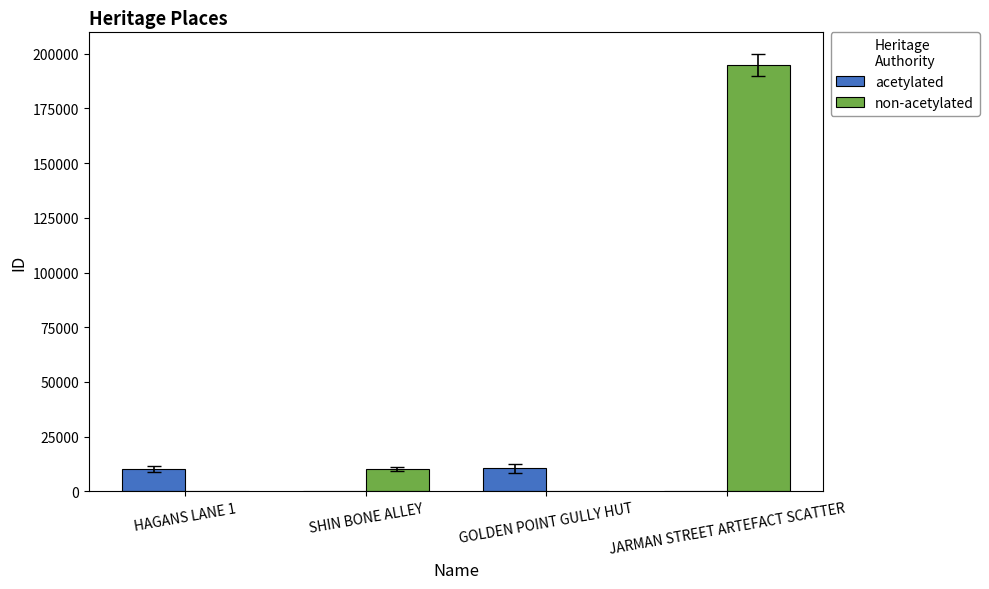

What is the highest value of the acetylated series?

10462